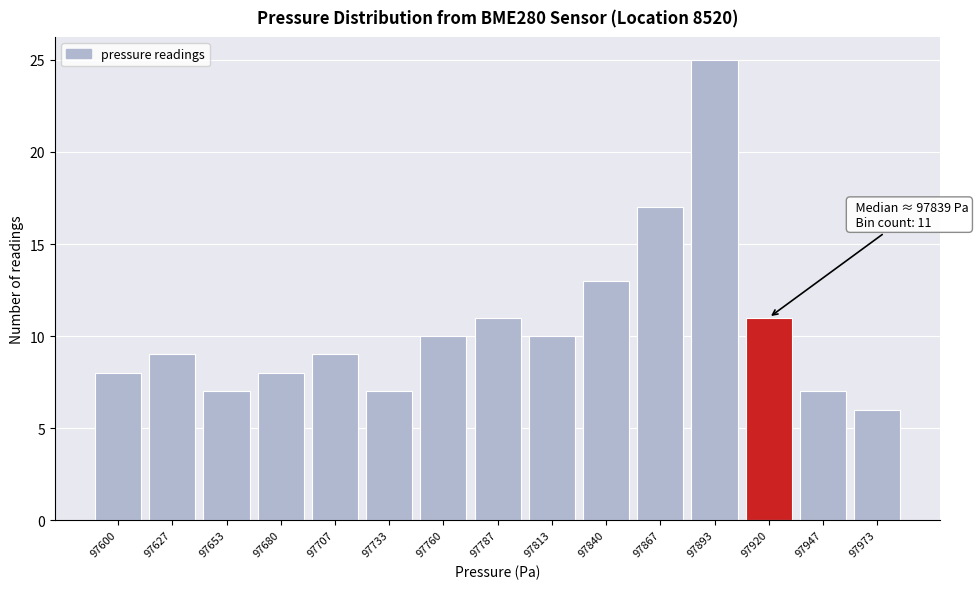

Reading left to right, extract all data points from this chart.

8	9	7	8	9	7	10	11	10	13	17	25	11	7	6